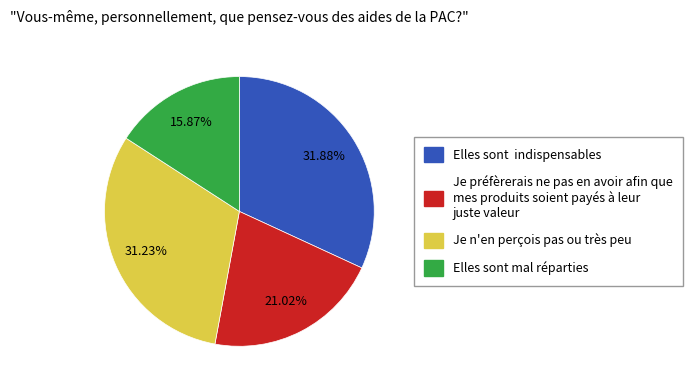

Is there any slice that represents more than half of the pie?

No